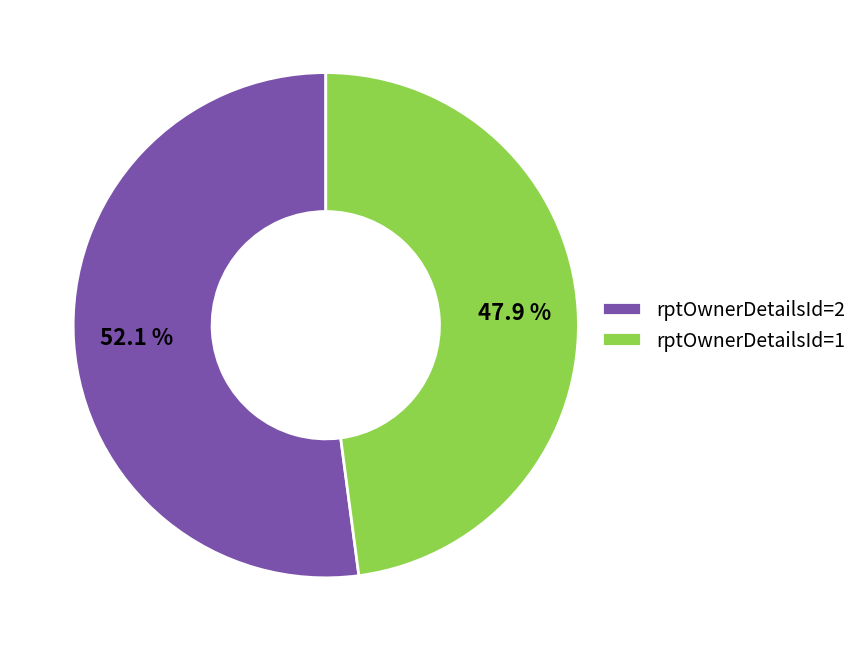

Does any single category account for the majority?

Yes